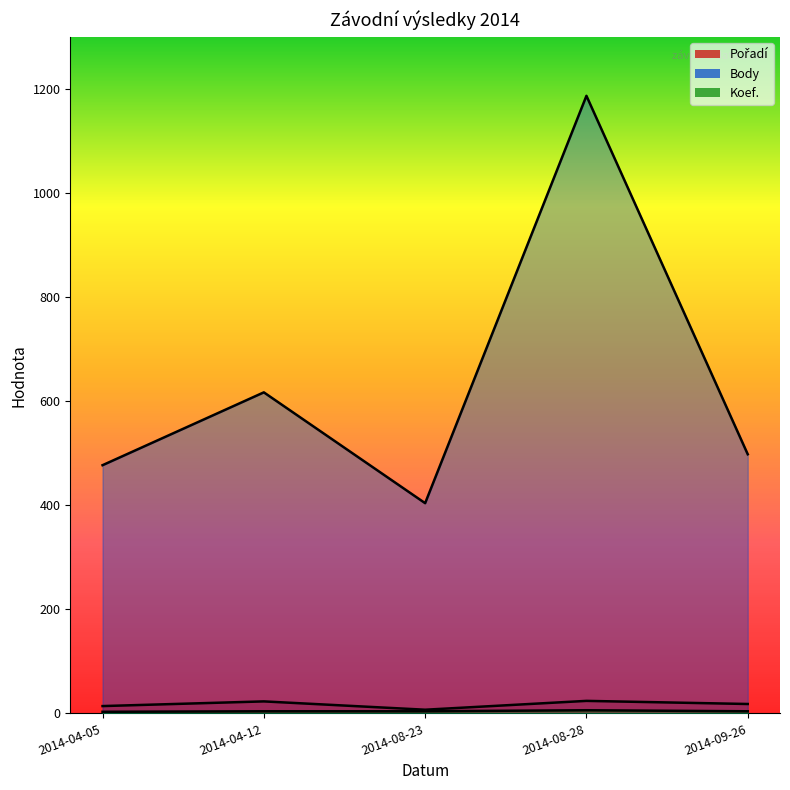

Between 2014-04-12 and 2014-09-26, which series saw the biggest shift?

Body